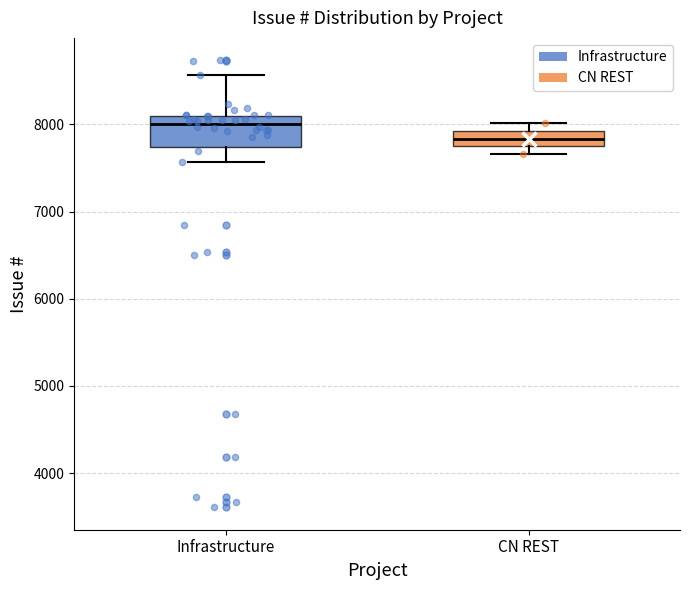

Which box's median line is the lowest?

CN REST